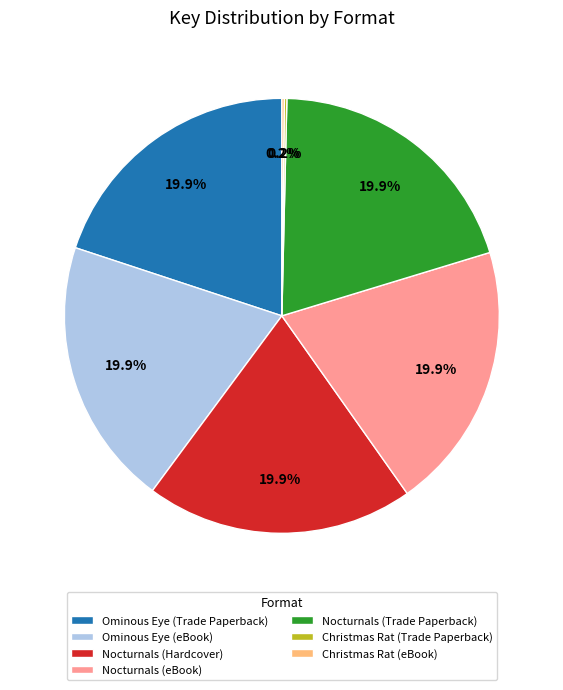

Does Nocturnals (Hardcover) represent more than half of the total?

No